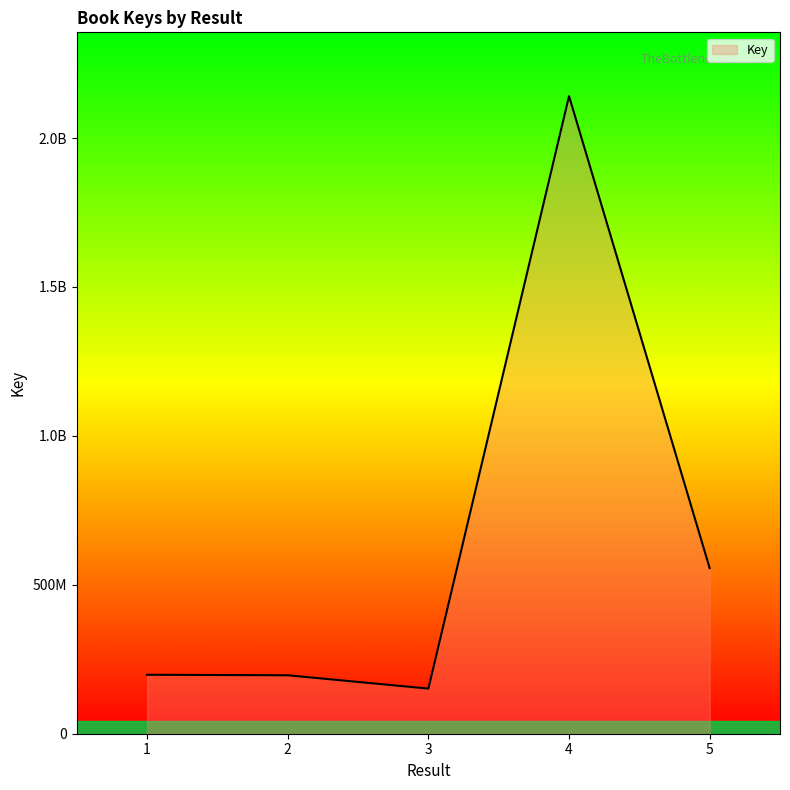

What is the change in value from 1 to 3?

-46458662